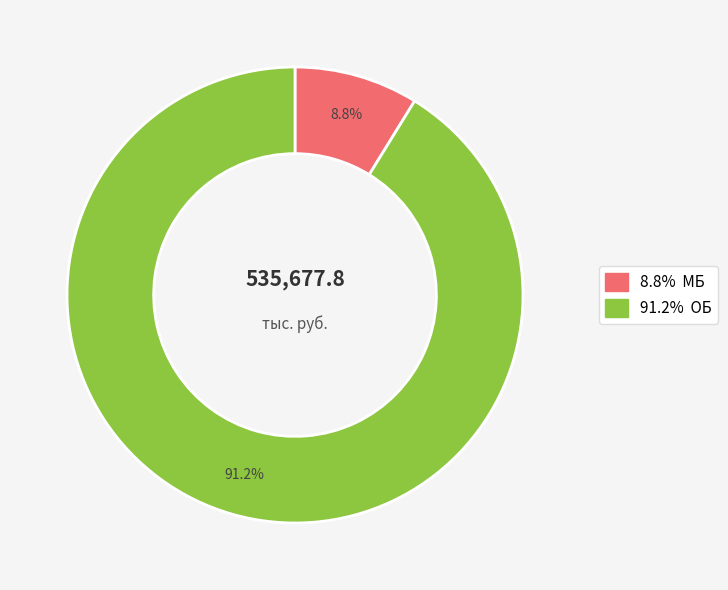

Is there any slice that represents more than half of the pie?

Yes